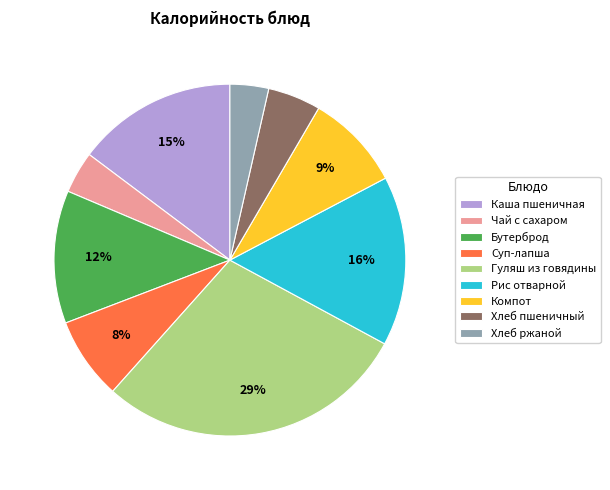

What is the ratio of the value at Каша пшеничная to the value at Компот?

1.7